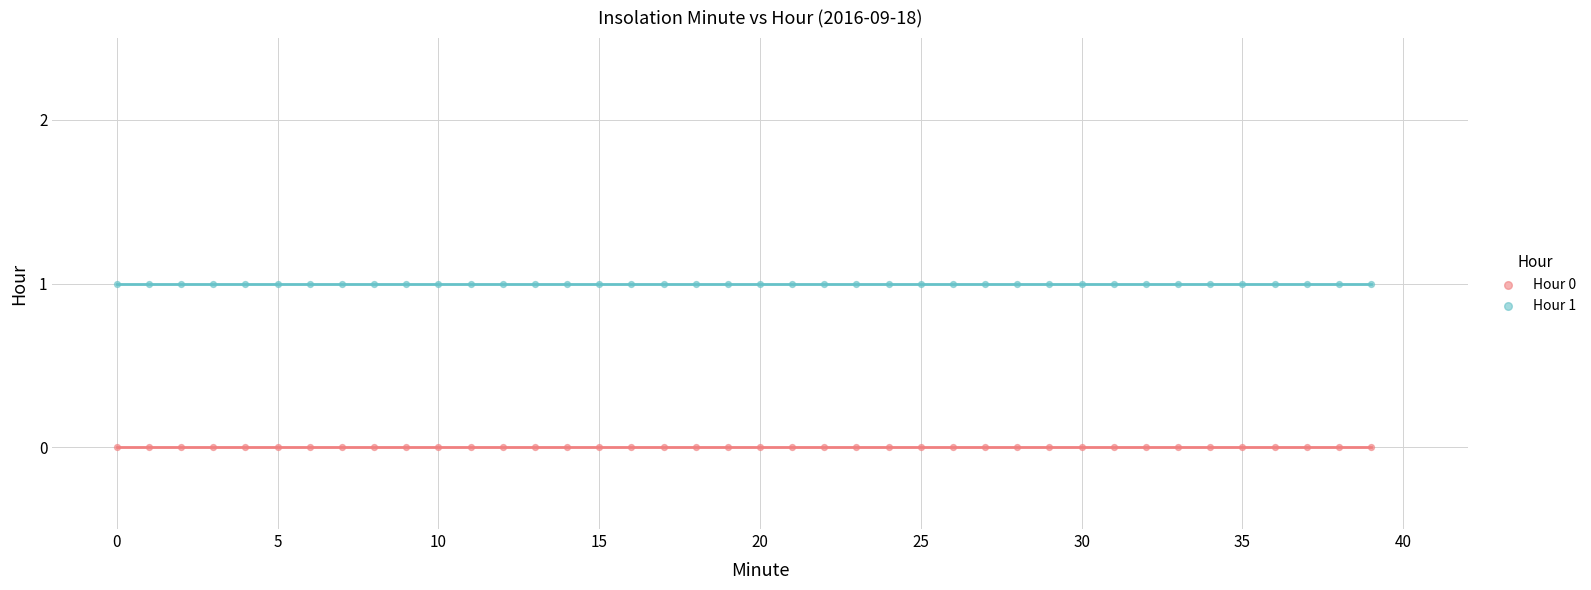

Which series contains the highest Y value?

Hour 1